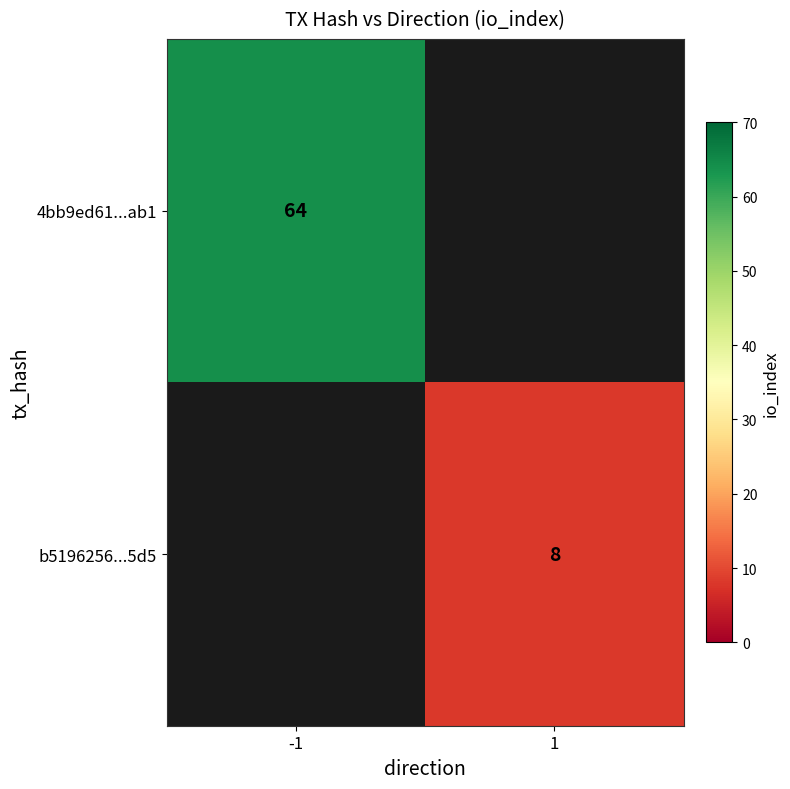

The 4bb9ed61...ab1 series shows 64 at -1. True or false?

True